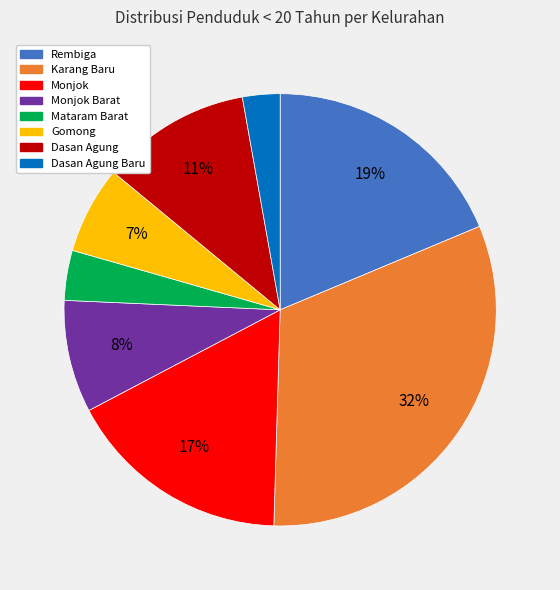

How many slices are in this pie chart?

8